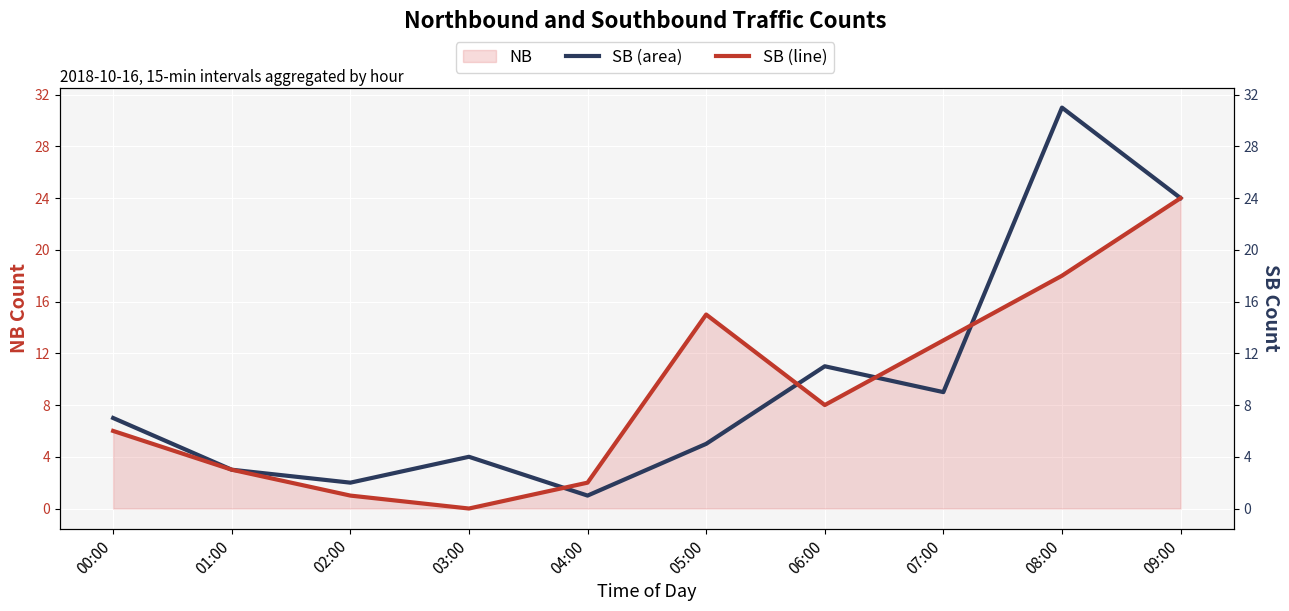

What is the approximate value of SB (line) at 08:00?

18